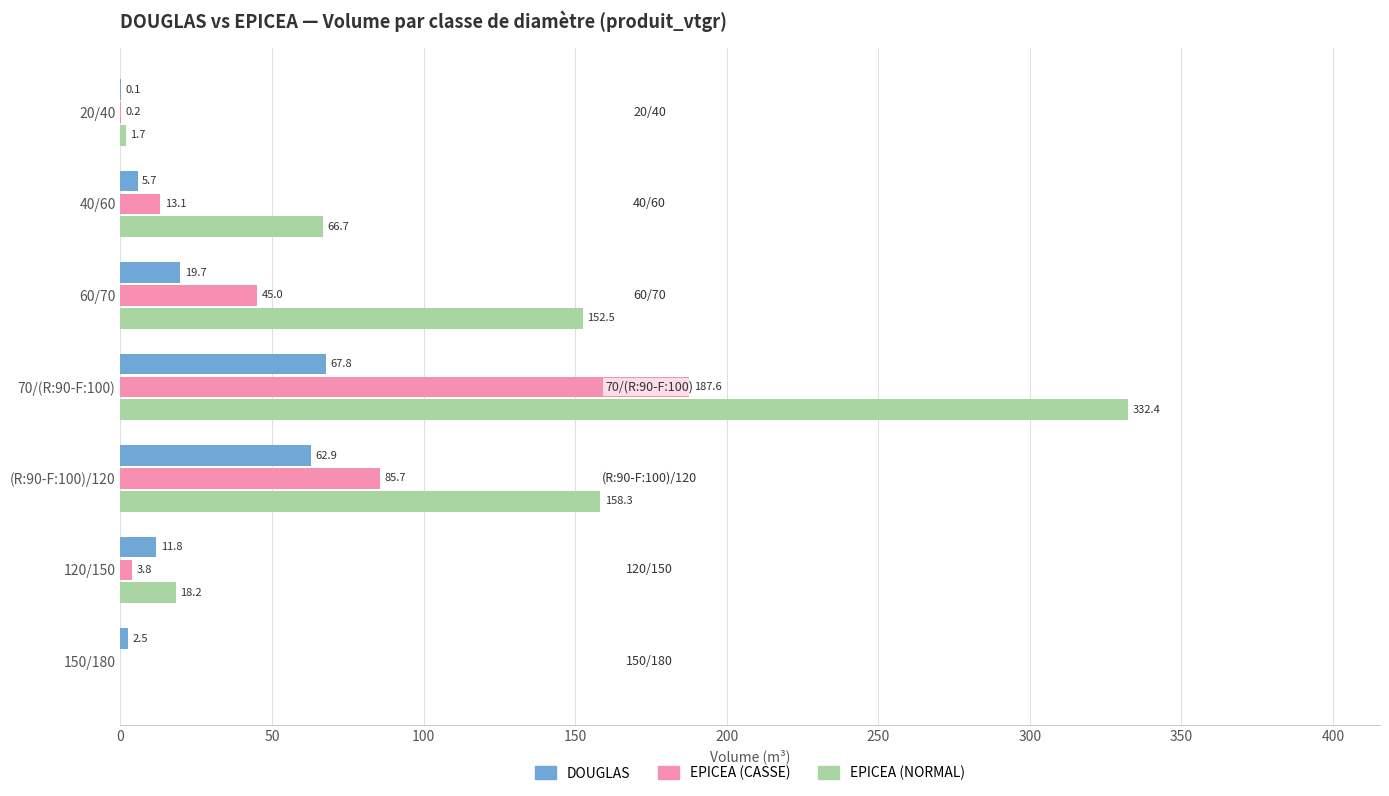

True or false: DOUGLAS has a value of 2.5 at 150/180.

True